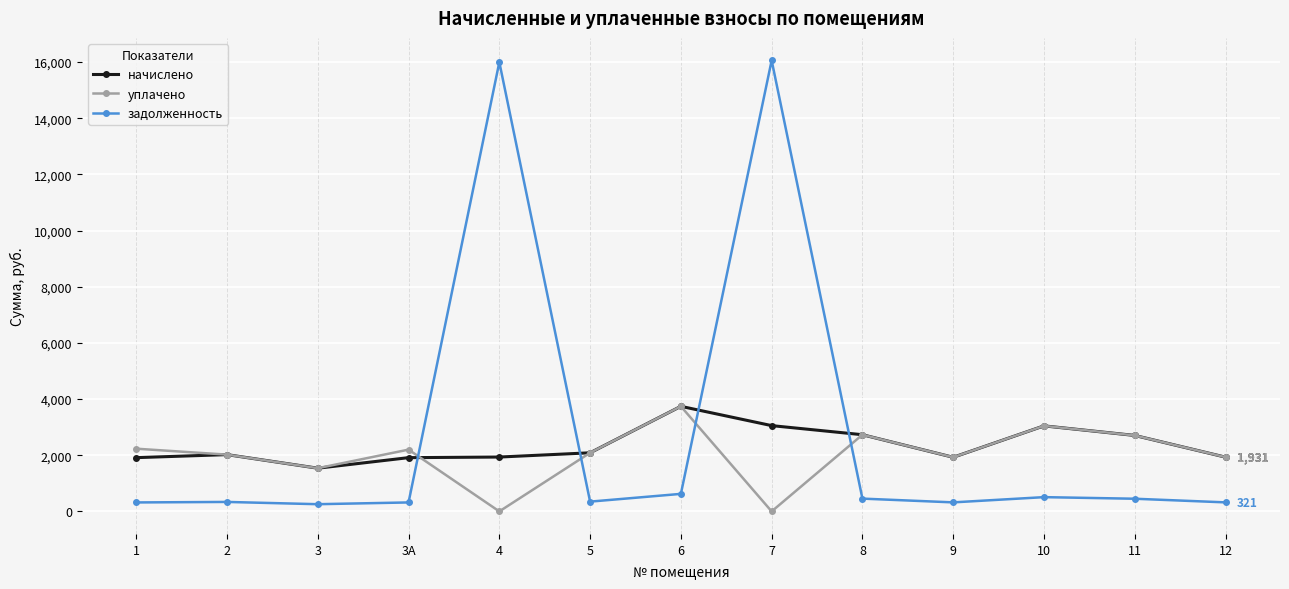

At which label is начислено closest to 2639?

11